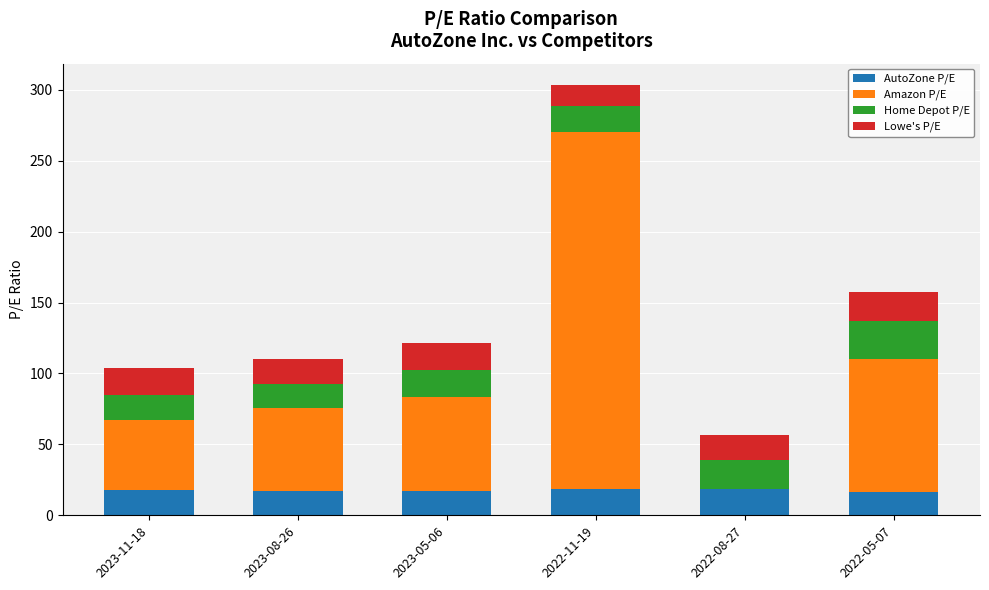

At which category is the sum across all series the highest?

2022-11-19